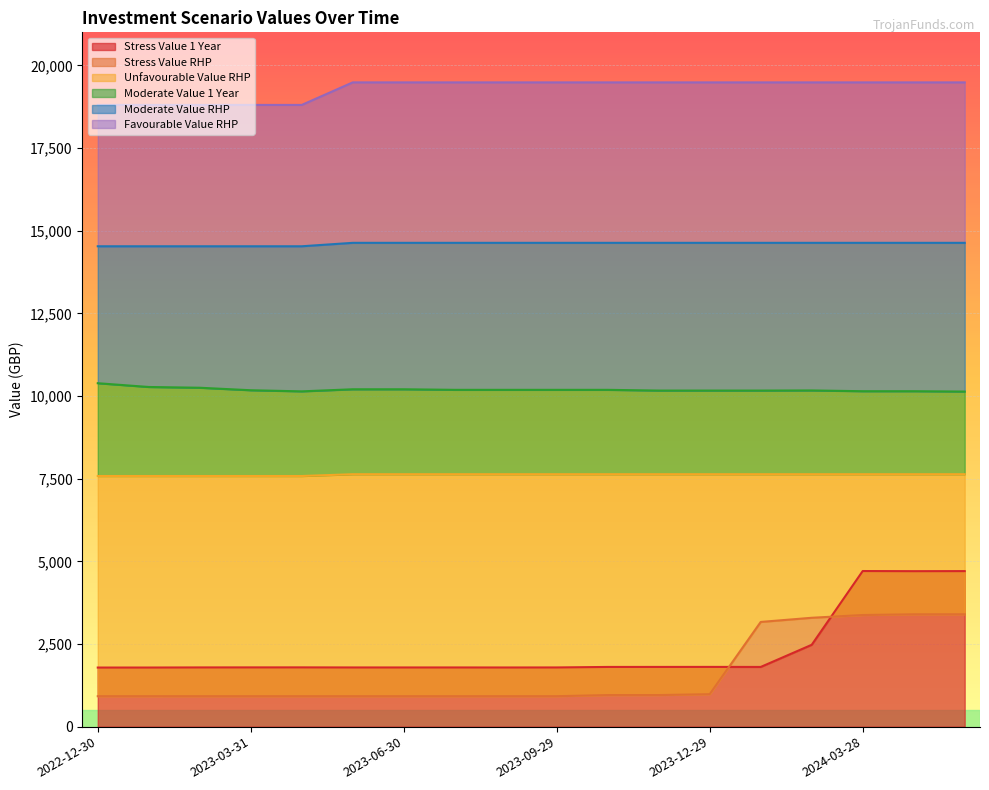

List the labels in order of Moderate Value RHP value, largest first.

2023-05-31, 2023-06-30, 2023-07-31, 2023-08-31, 2023-09-29, 2023-10-31, 2023-11-30, 2023-12-29, 2024-01-31, 2024-02-29, 2024-03-28, 2024-04-30, 2024-05-31, 2022-12-30, 2023-01-31, 2023-02-28, 2023-03-31, 2023-04-28